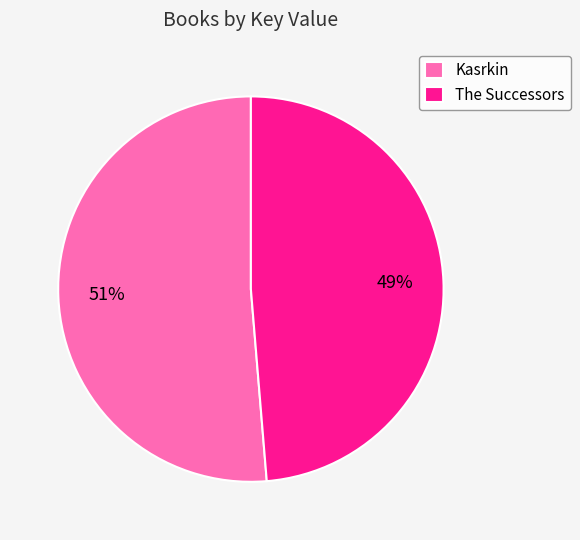

What percentage is the Kasrkin slice, to the nearest percent?

51%